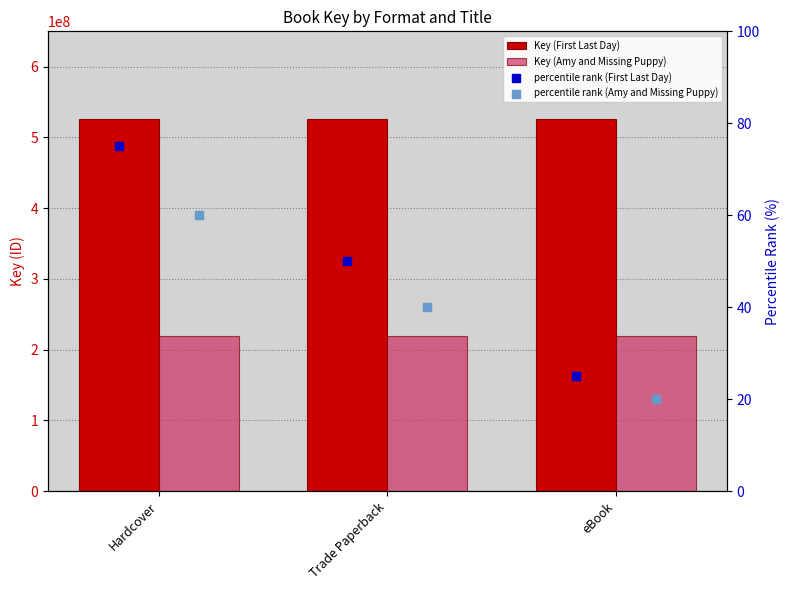

At which category is the sum across all series the highest?

Hardcover